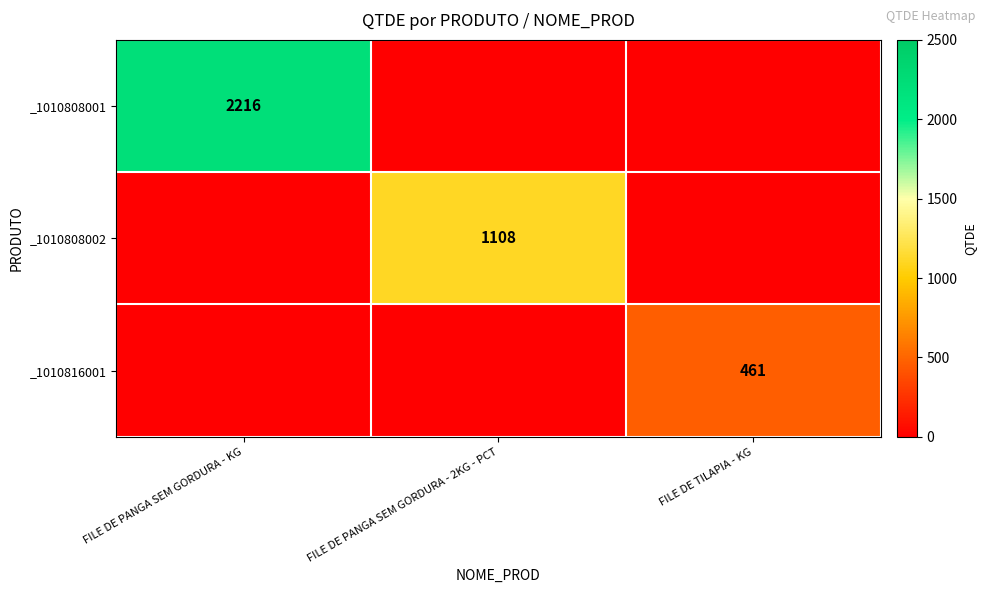

The value of _1010808002 at FILE DE PANGA SEM GORDURA - 2KG - PCT is 1796. True or false?

False